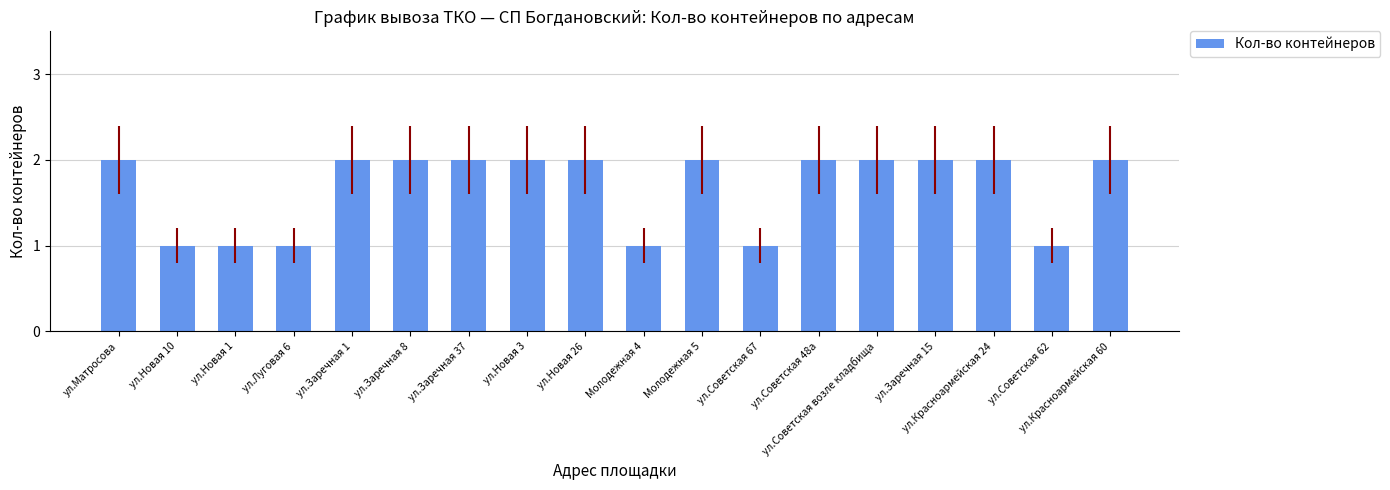

Count the number of data series in this chart.

1